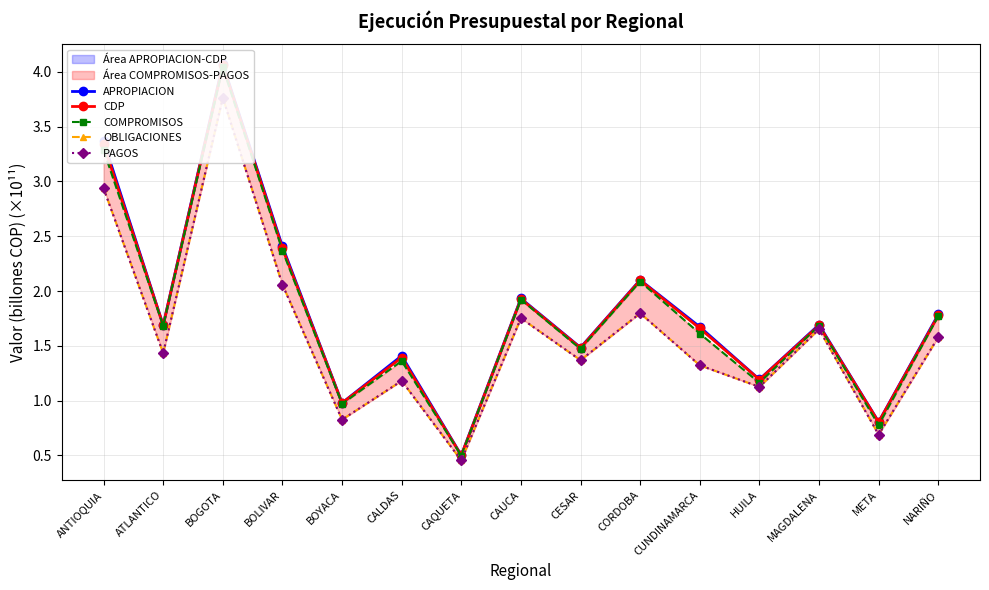

Is the value of OBLIGACIONES at BOGOTA greater than the value of CDP at NARIÑO?

Yes